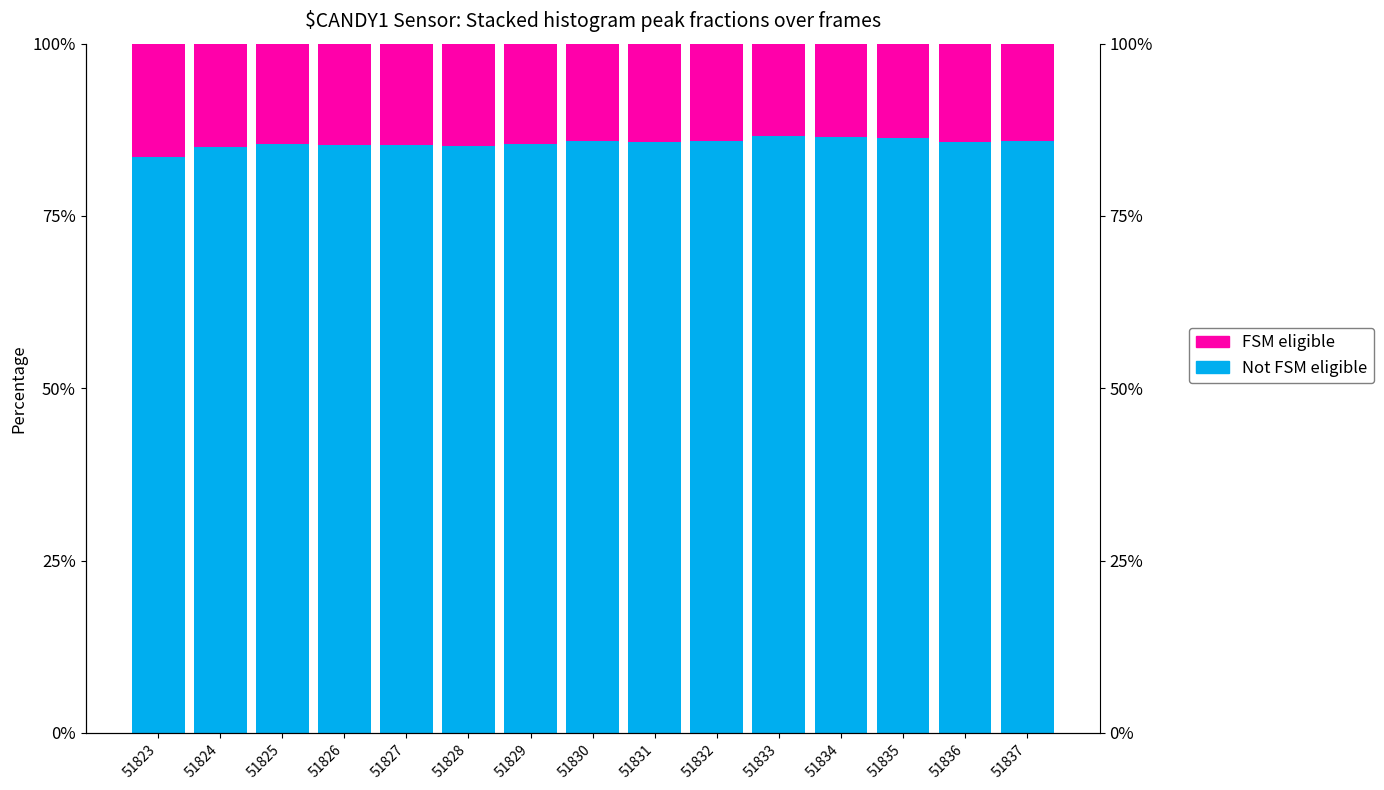

Which category has the highest value in the Not FSM eligible series?

51833